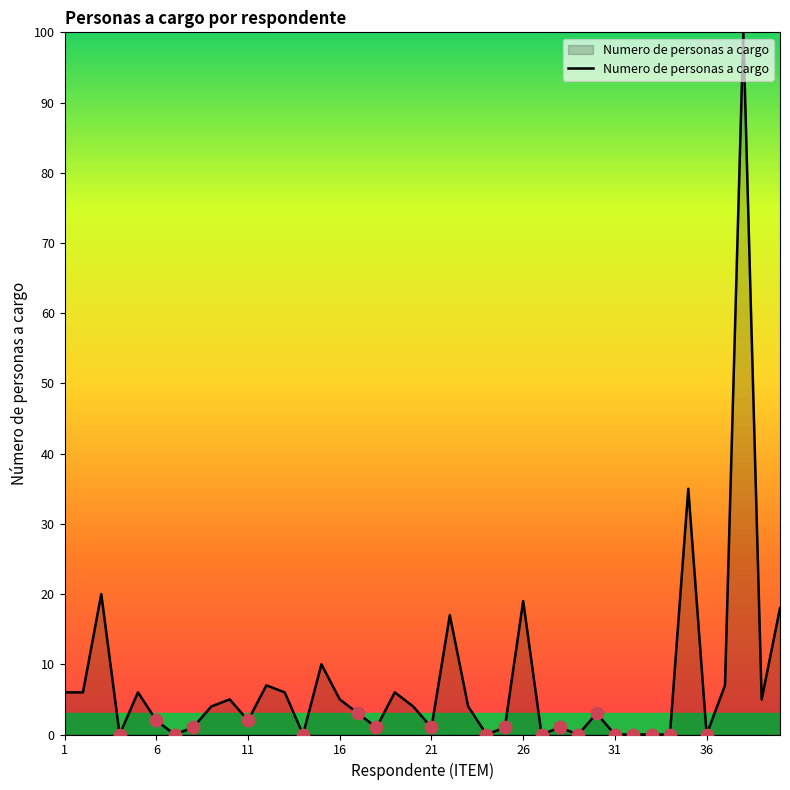

What is the maximum value shown in the chart?

100